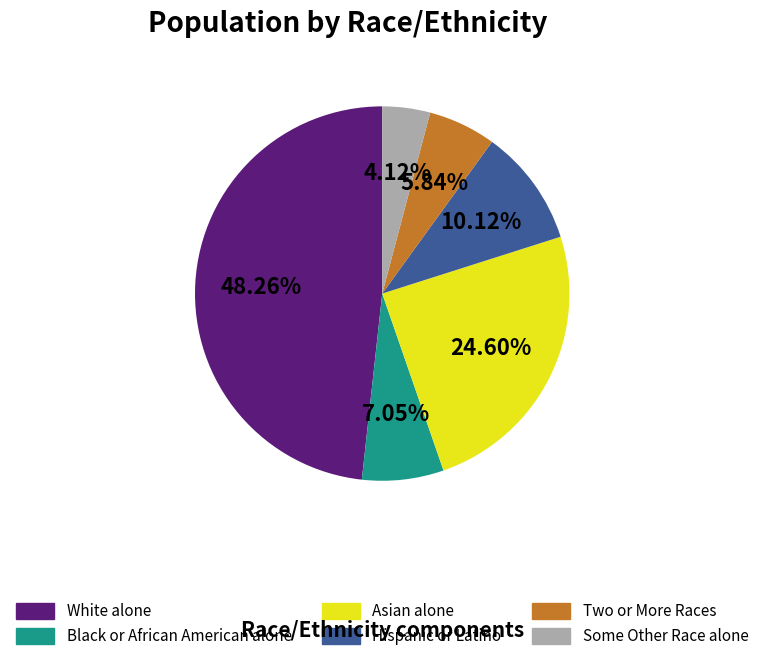

To the nearest percent, what percentage of the pie is Two or More Races?

6%